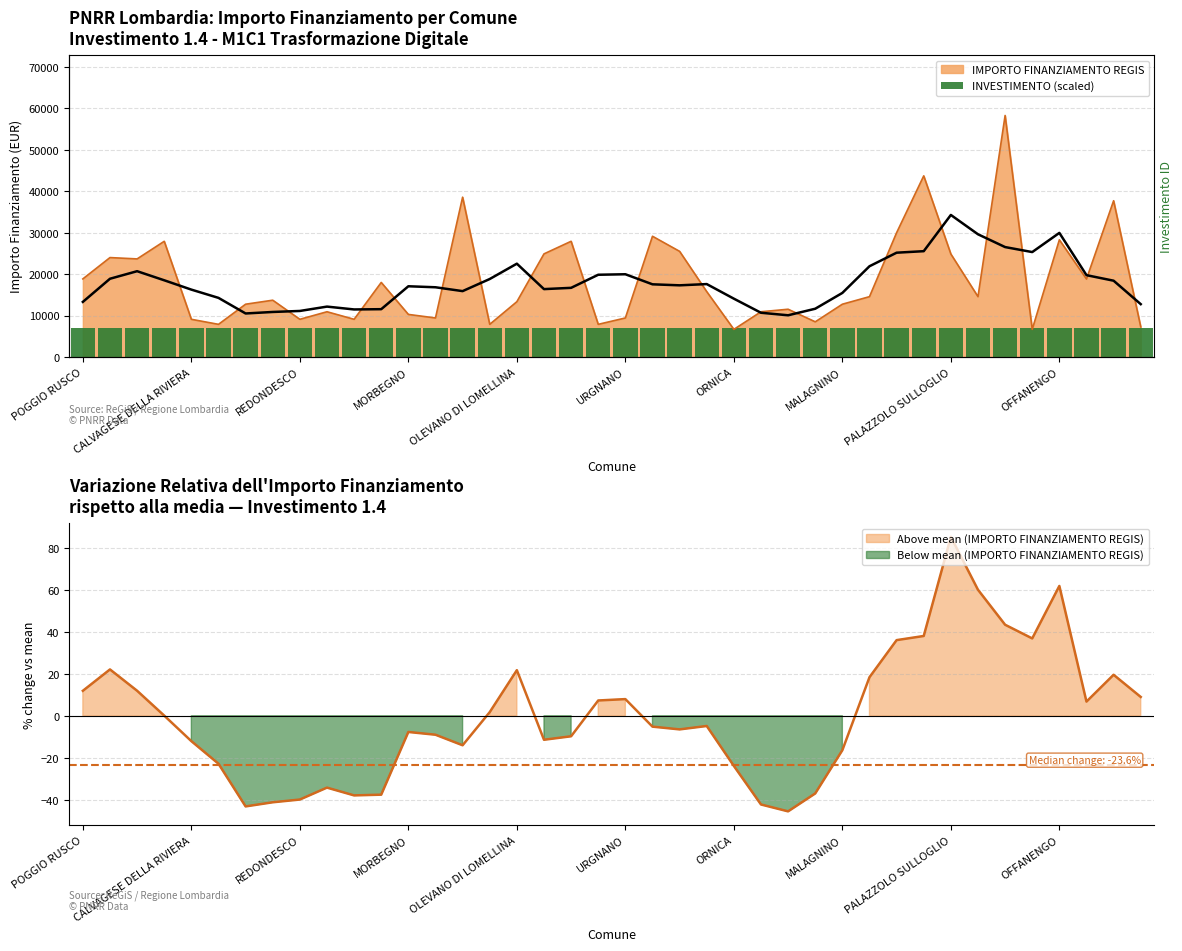

What is the difference between the maximum and minimum values?

51595